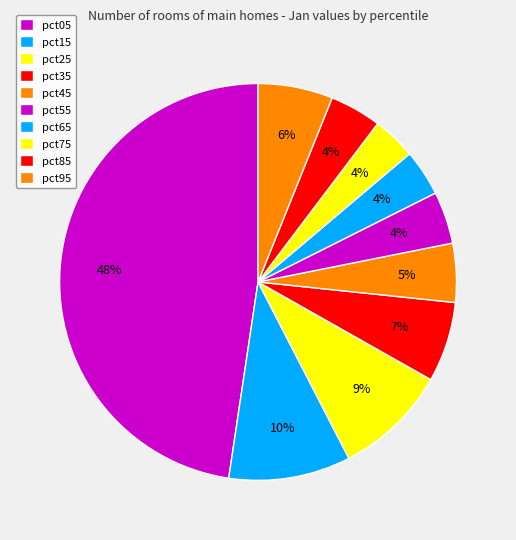

Count the number of slices in the pie.

10